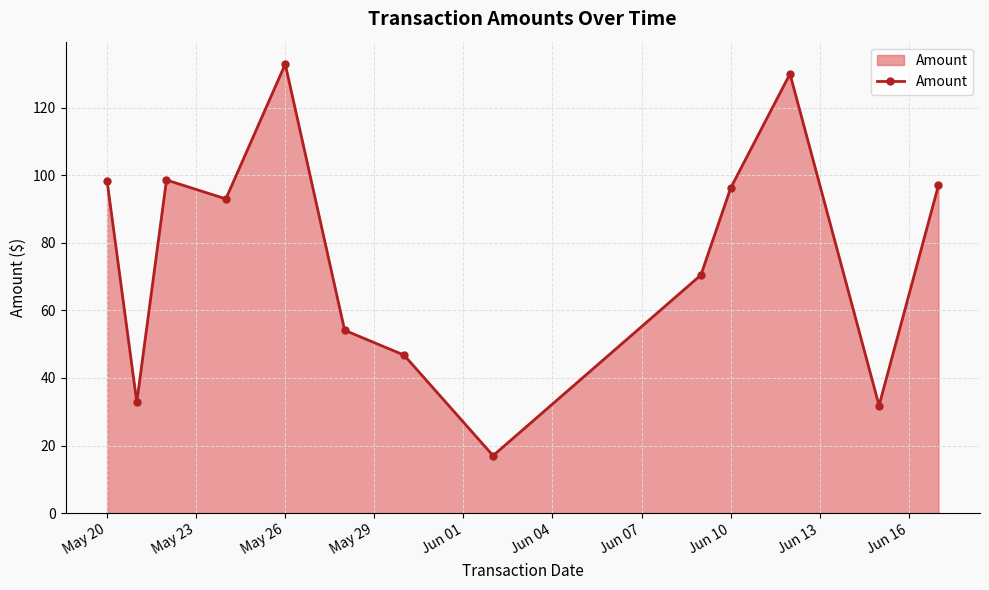

What is the value of the 6th point from the left?

54.1